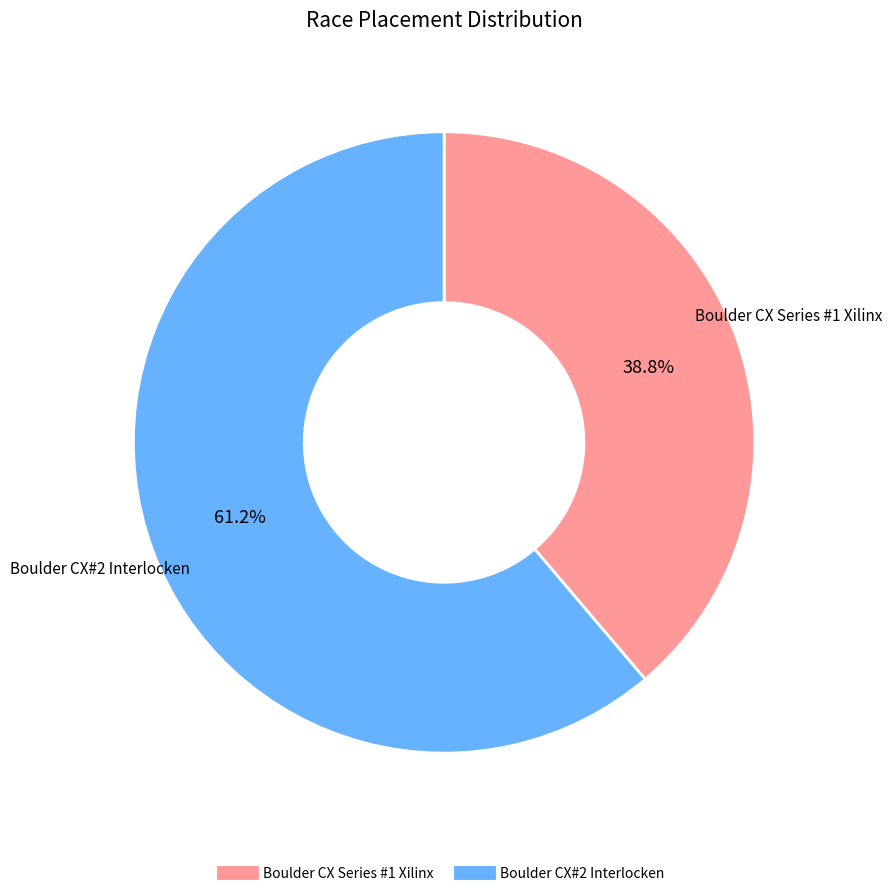

Which category accounts for the majority?

Boulder CX#2 Interlocken